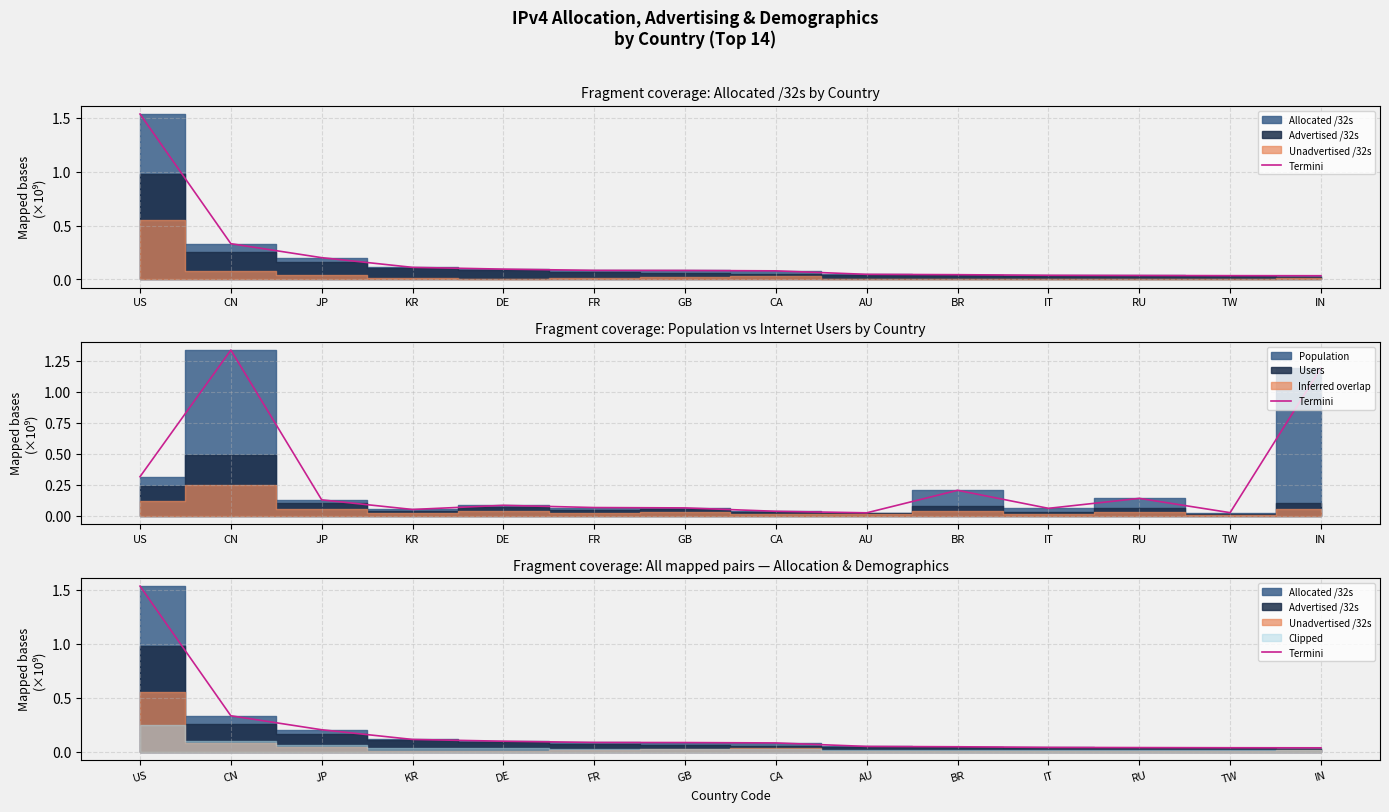

Reading right to left, list all the values displayed in this chart.

IN=0.0	TW=0.0	RU=0.0	IT=0.0	BR=0.0	AU=0.0	CA=0.1	GB=0.1	FR=0.1	DE=0.1	KR=0.1	JP=0.2	CN=0.3	US=1.5